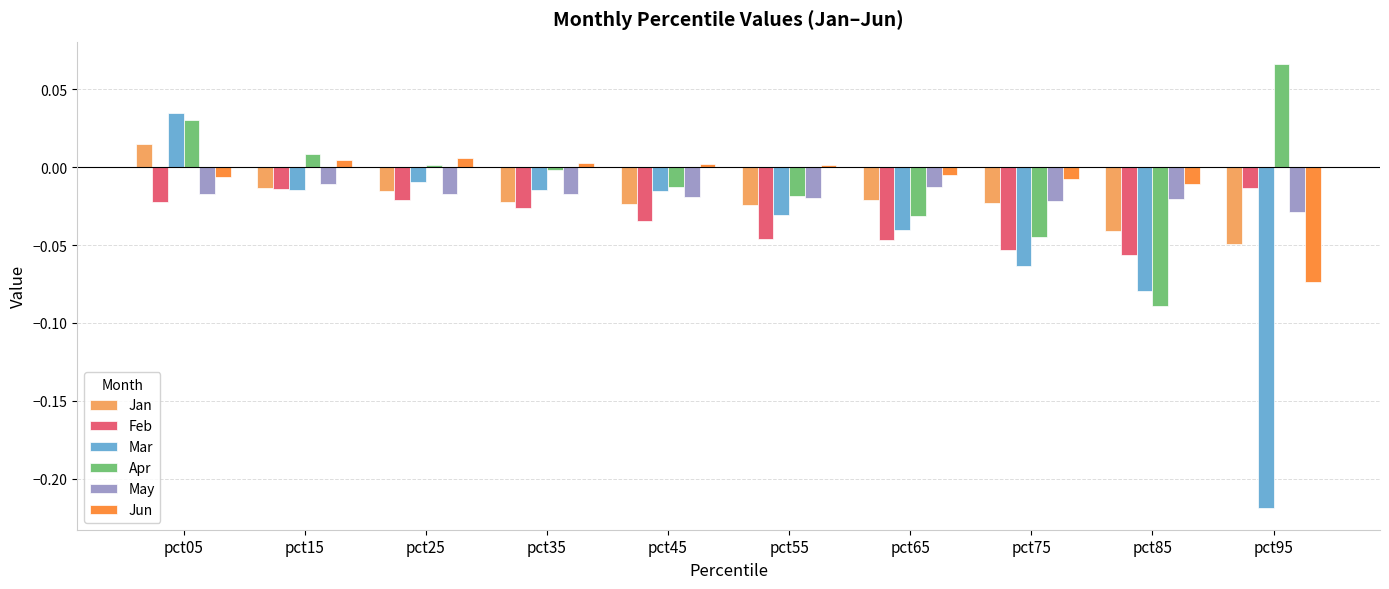

Is the value of Feb at pct95 greater than the value of Apr at pct25?

No